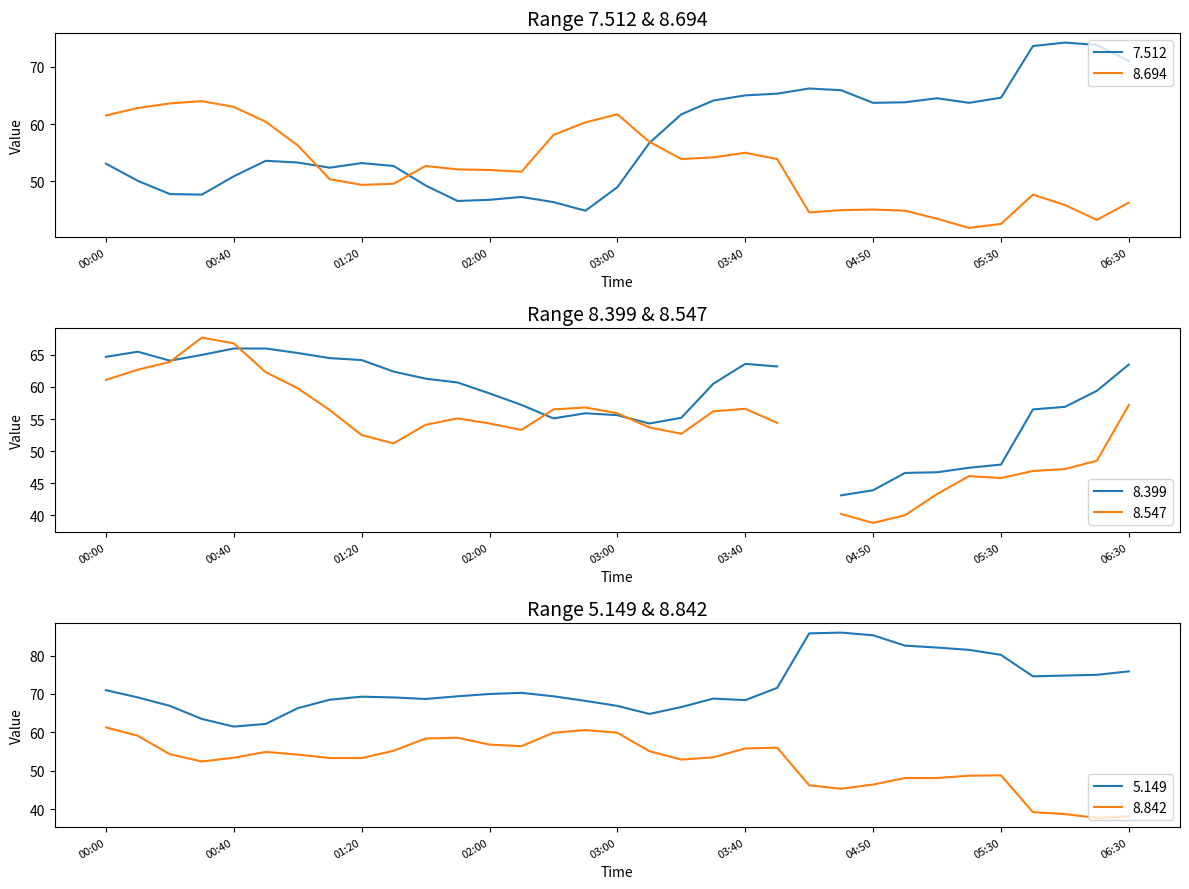

True or false: 7.512 and 5.149 intersect in this chart.

False